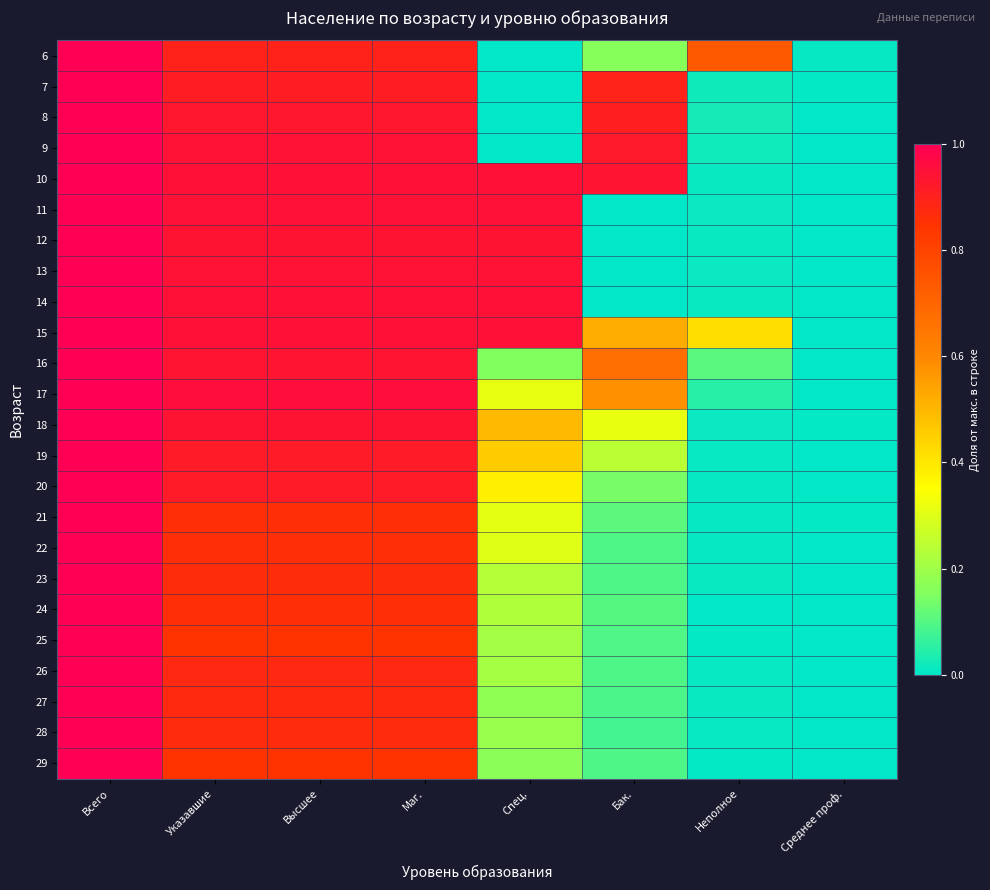

Reading left to right, transcribe all the data shown in this chart.

6: Всего=1.0	Указавшие=0.9	Высшее=0.9	Маг.=0.9	Спец.=0.0	Бак.=0.2	Неполное=0.7	Среднее проф.=0.0
7: Всего=1.0	Указавшие=0.9	Высшее=0.9	Маг.=0.9	Спец.=0.0	Бак.=0.9	Неполное=0.0	Среднее проф.=0.0
8: Всего=1.0	Указавшие=0.9	Высшее=0.9	Маг.=0.9	Спец.=0.0	Бак.=0.9	Неполное=0.0	Среднее проф.=0.0
9: Всего=1.0	Указавшие=0.9	Высшее=0.9	Маг.=0.9	Спец.=0.0	Бак.=0.9	Неполное=0.0	Среднее проф.=0.0
10: Всего=1.0	Указавшие=0.9	Высшее=0.9	Маг.=0.9	Спец.=0.9	Бак.=0.9	Неполное=0.0	Среднее проф.=0.0
11: Всего=1.0	Указавшие=0.9	Высшее=0.9	Маг.=0.9	Спец.=0.9	Бак.=0.0	Неполное=0.0	Среднее проф.=0.0
12: Всего=1.0	Указавшие=0.9	Высшее=0.9	Маг.=0.9	Спец.=0.9	Бак.=0.0	Неполное=0.0	Среднее проф.=0.0
13: Всего=1.0	Указавшие=0.9	Высшее=0.9	Маг.=0.9	Спец.=0.9	Бак.=0.0	Неполное=0.0	Среднее проф.=0.0
14: Всего=1.0	Указавшие=0.9	Высшее=0.9	Маг.=0.9	Спец.=0.9	Бак.=0.0	Неполное=0.0	Среднее проф.=0.0
15: Всего=1.0	Указавшие=0.9	Высшее=0.9	Маг.=0.9	Спец.=0.9	Бак.=0.5	Неполное=0.4	Среднее проф.=0.0
16: Всего=1.0	Указавшие=0.9	Высшее=0.9	Маг.=0.9	Спец.=0.2	Бак.=0.7	Неполное=0.1	Среднее проф.=0.0
17: Всего=1.0	Указавшие=1.0	Высшее=1.0	Маг.=1.0	Спец.=0.3	Бак.=0.6	Неполное=0.0	Среднее проф.=0.0
18: Всего=1.0	Указавшие=0.9	Высшее=0.9	Маг.=0.9	Спец.=0.5	Бак.=0.3	Неполное=0.0	Среднее проф.=0.0
19: Всего=1.0	Указавшие=0.9	Высшее=0.9	Маг.=0.9	Спец.=0.5	Бак.=0.2	Неполное=0.0	Среднее проф.=0.0
20: Всего=1.0	Указавшие=0.9	Высшее=0.9	Маг.=0.9	Спец.=0.4	Бак.=0.1	Неполное=0.0	Среднее проф.=0.0
21: Всего=1.0	Указавшие=0.9	Высшее=0.9	Маг.=0.9	Спец.=0.3	Бак.=0.1	Неполное=0.0	Среднее проф.=0.0
22: Всего=1.0	Указавшие=0.9	Высшее=0.9	Маг.=0.9	Спец.=0.3	Бак.=0.1	Неполное=0.0	Среднее проф.=0.0
23: Всего=1.0	Указавшие=0.9	Высшее=0.9	Маг.=0.9	Спец.=0.2	Бак.=0.1	Неполное=0.0	Среднее проф.=0.0
24: Всего=1.0	Указавшие=0.9	Высшее=0.9	Маг.=0.9	Спец.=0.2	Бак.=0.1	Неполное=0.0	Среднее проф.=0.0
25: Всего=1.0	Указавшие=0.8	Высшее=0.8	Маг.=0.8	Спец.=0.2	Бак.=0.1	Неполное=0.0	Среднее проф.=0.0
26: Всего=1.0	Указавшие=0.9	Высшее=0.9	Маг.=0.9	Спец.=0.2	Бак.=0.1	Неполное=0.0	Среднее проф.=0.0
27: Всего=1.0	Указавшие=0.9	Высшее=0.9	Маг.=0.9	Спец.=0.2	Бак.=0.1	Неполное=0.0	Среднее проф.=0.0
28: Всего=1.0	Указавшие=0.9	Высшее=0.9	Маг.=0.9	Спец.=0.2	Бак.=0.1	Неполное=0.0	Среднее проф.=0.0
29: Всего=1.0	Указавшие=0.8	Высшее=0.8	Маг.=0.8	Спец.=0.2	Бак.=0.1	Неполное=0.0	Среднее проф.=0.0